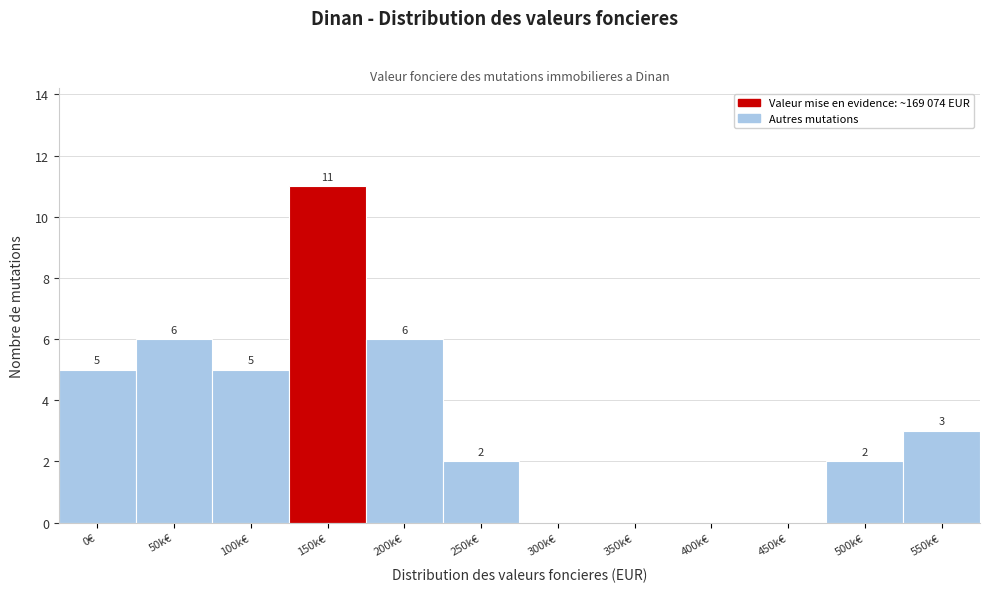

Reading left to right, list all the values displayed in this chart.

0€=5	50k€=6	100k€=5	150k€=11	200k€=6	250k€=2	300k€=0	350k€=0	400k€=0	450k€=0	500k€=2	550k€=3